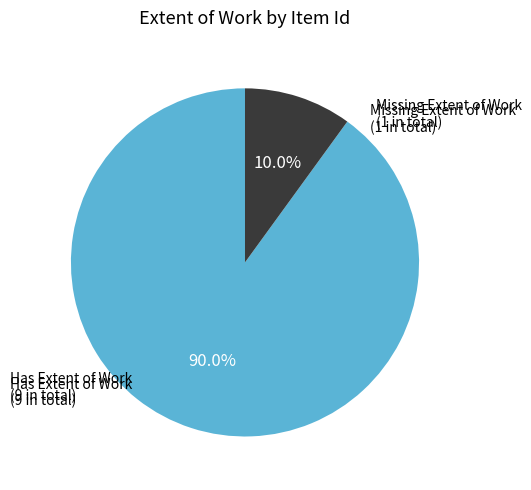

Which slice is the largest?

Has Extent of Work (9 in total)